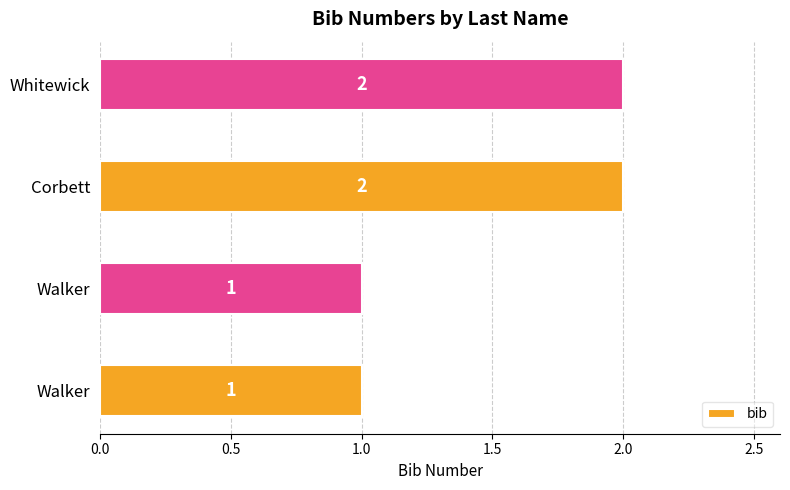

How many bars are there in total?

4